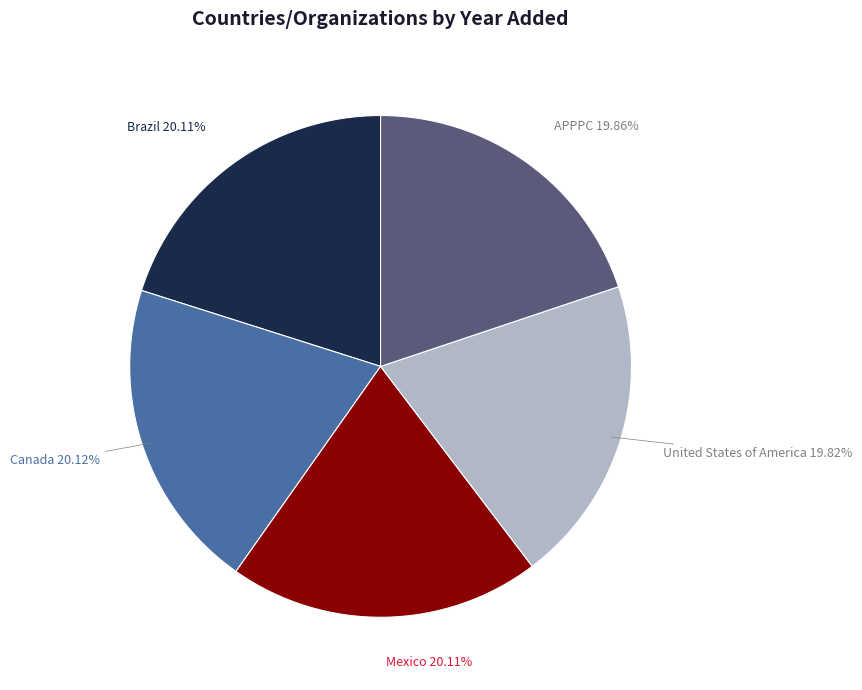

Combined, do United States of America and APPPC account for over 50%?

No